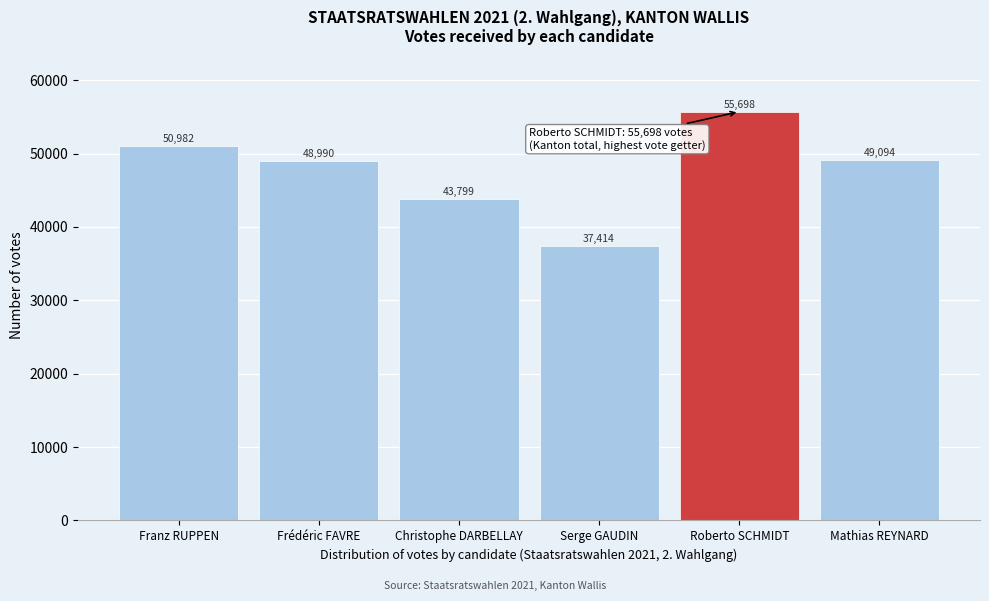

Reading left to right, list all the values displayed in this chart.

Franz RUPPEN=50982	Frédéric FAVRE=48990	Christophe DARBELLAY=43799	Serge GAUDIN=37414	Roberto SCHMIDT=55698	Mathias REYNARD=49094